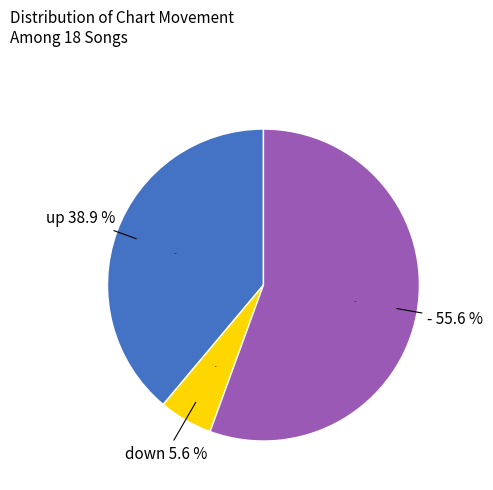

To the nearest percent, what is the average slice percentage?

33%